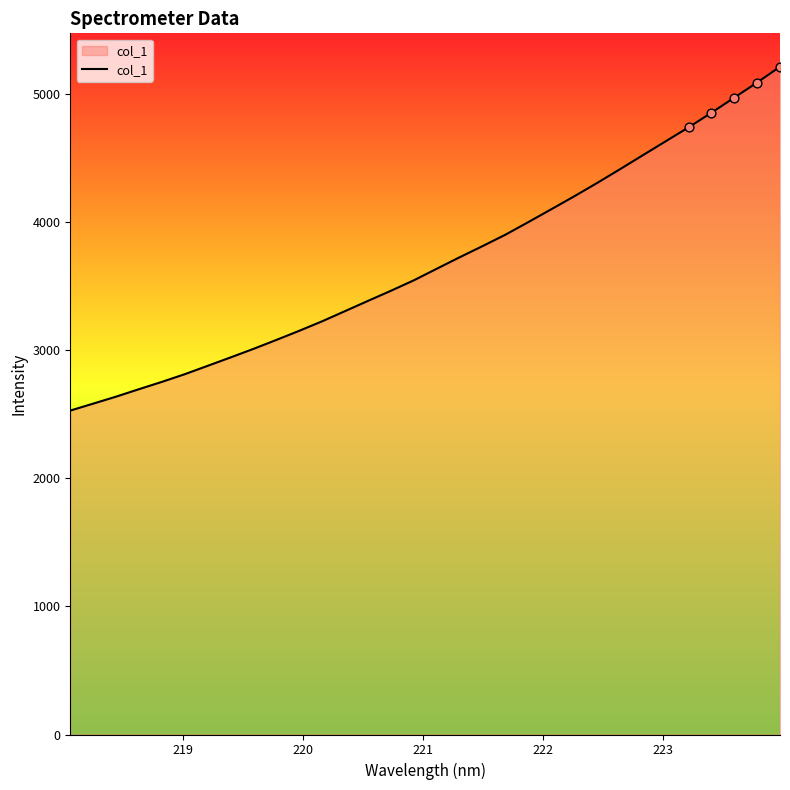

What is the difference between the maximum and minimum values?

2682.2